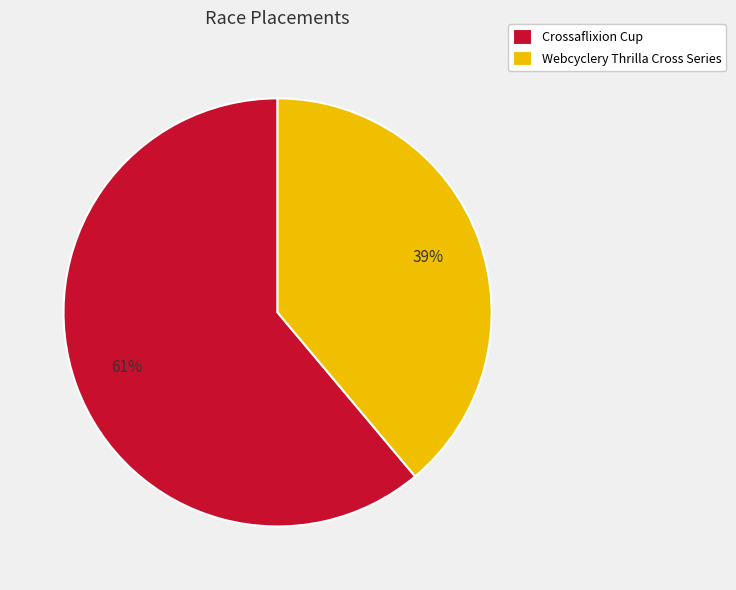

To the nearest percent, what is the difference between the largest and smallest slice percentages?

22%